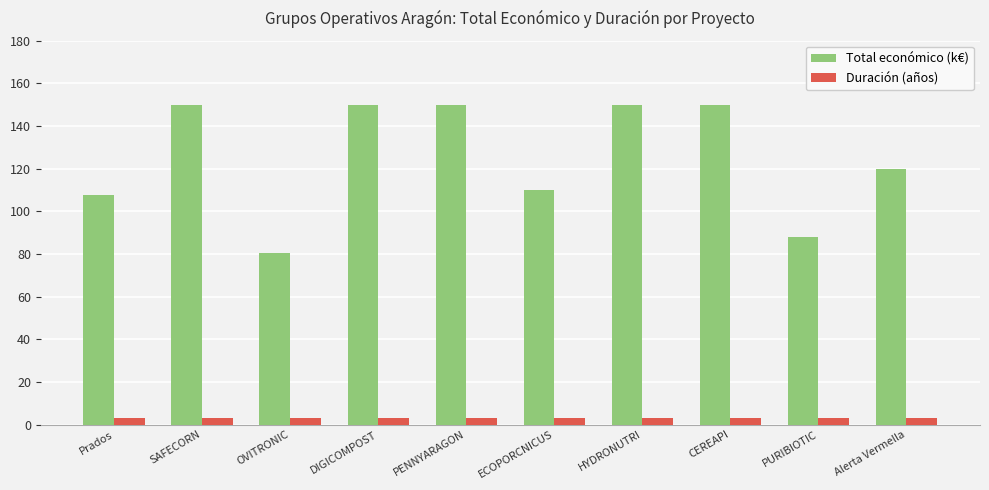

Which series has the largest total across all categories?

Total económico (k€)